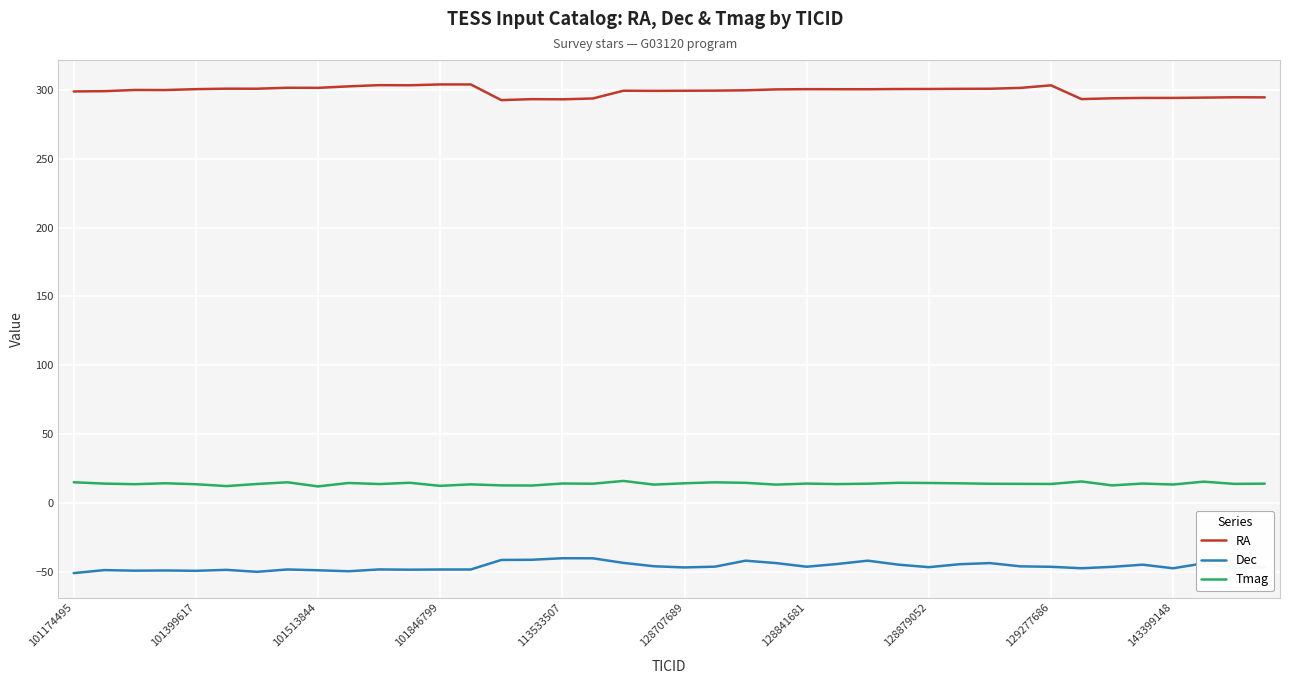

What is the difference between the maximum and minimum values in the RA series?

11.4